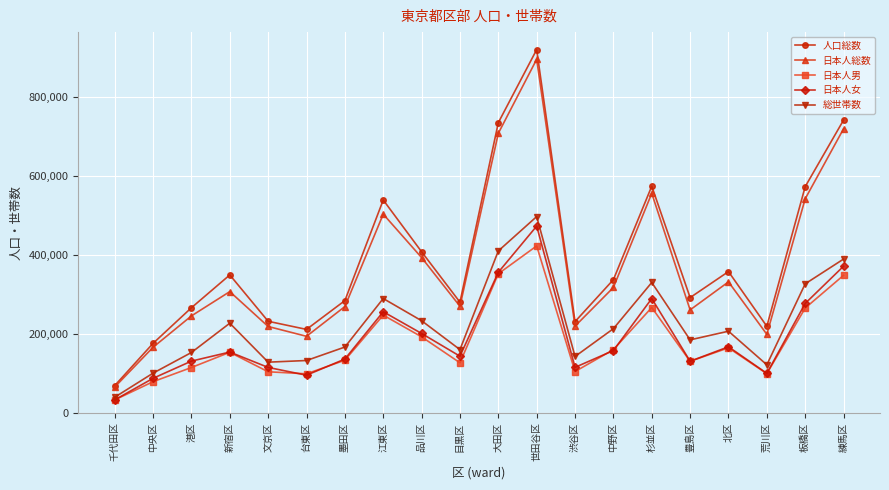

Read the 総世帯数 value at 江東区, to the nearest 100.

288900